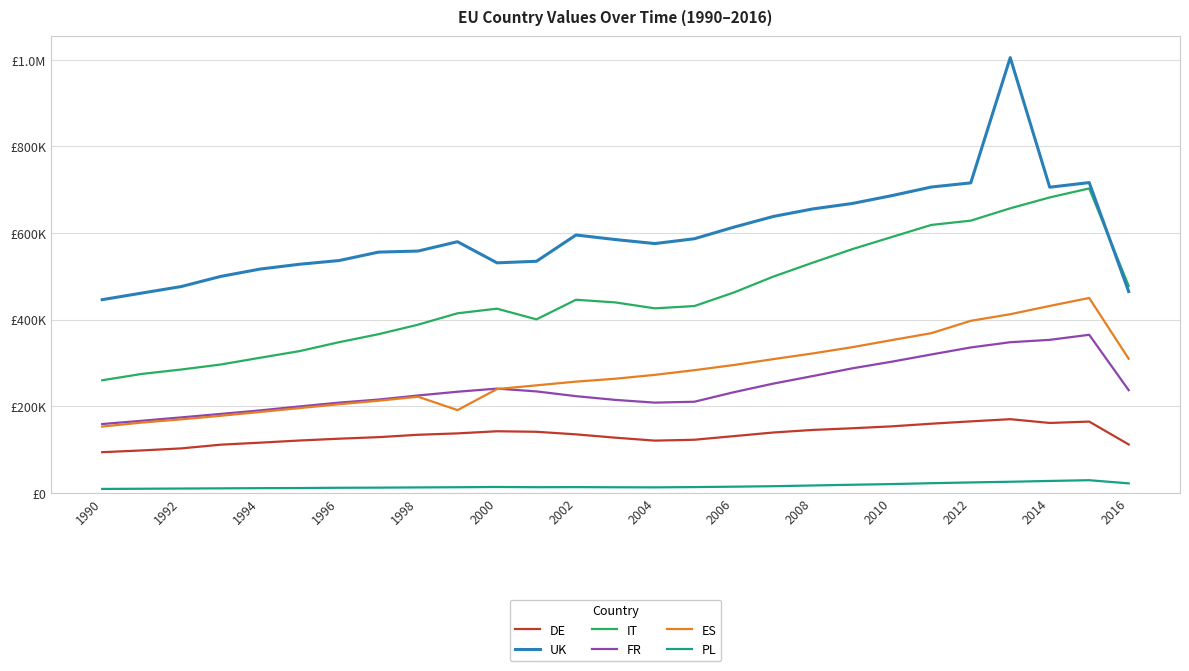

What are all the series names shown in the legend?

DE, UK, IT, FR, ES, PL